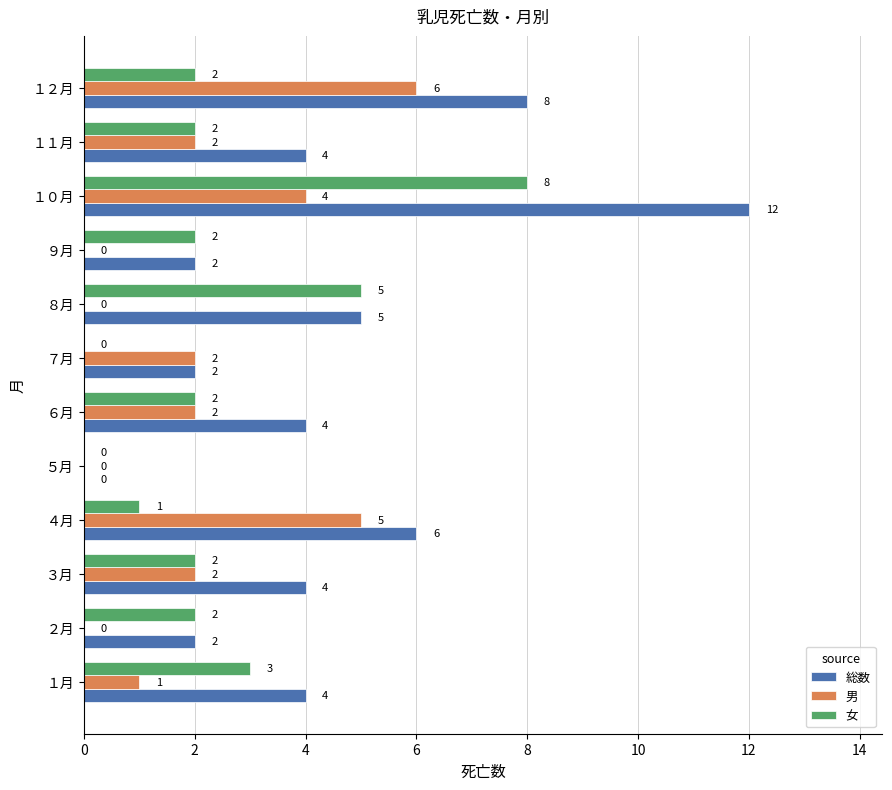

What is the sum of all 総数 values?

53